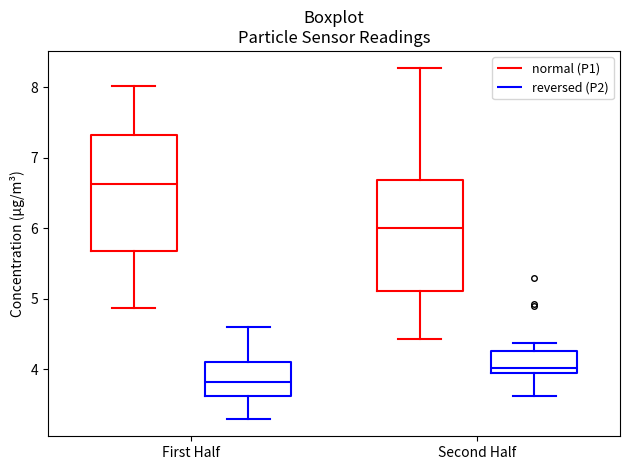

Where is the lower edge of the box for First Half (normal (P1)) on the y-axis? The values are not printed on the chart, so give them approximately, as read against the axis.

5.7